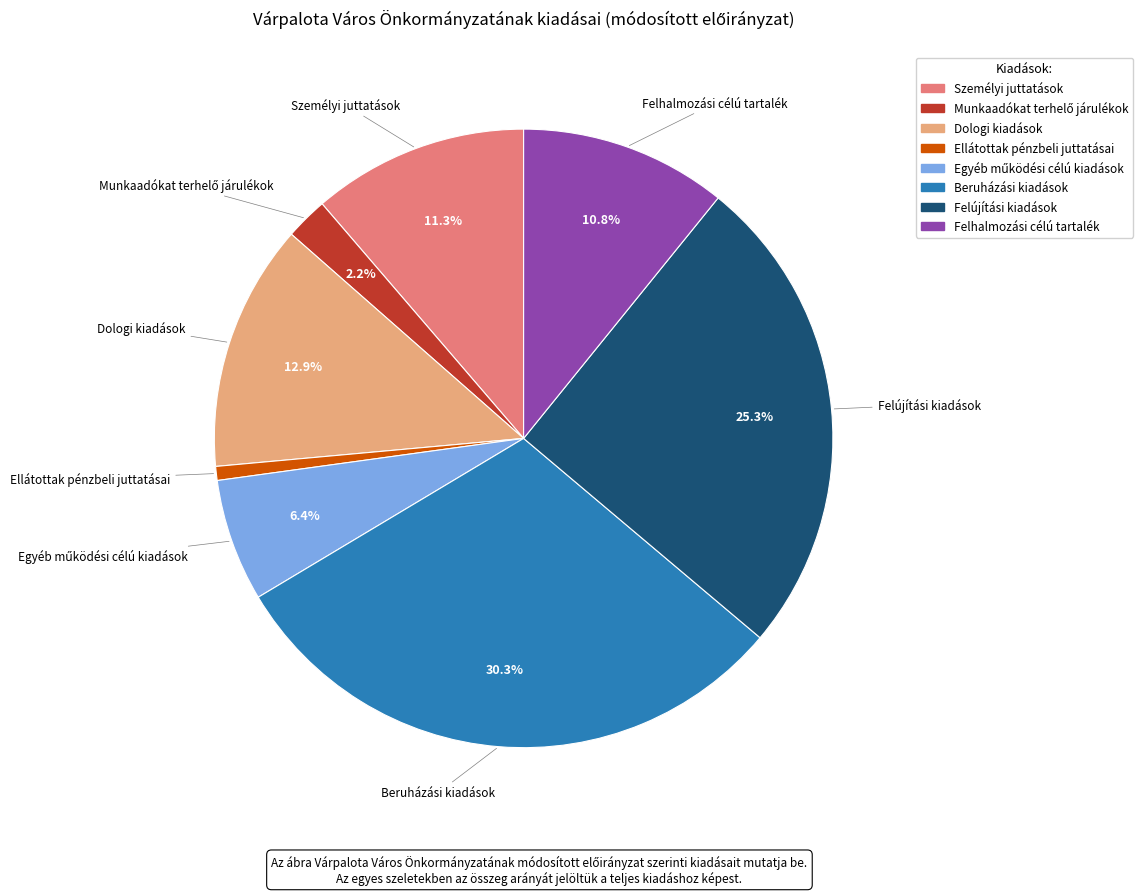

Is the sum of Dologi kiadások and Ellátottak pénzbeli juttatásai greater than half?

No